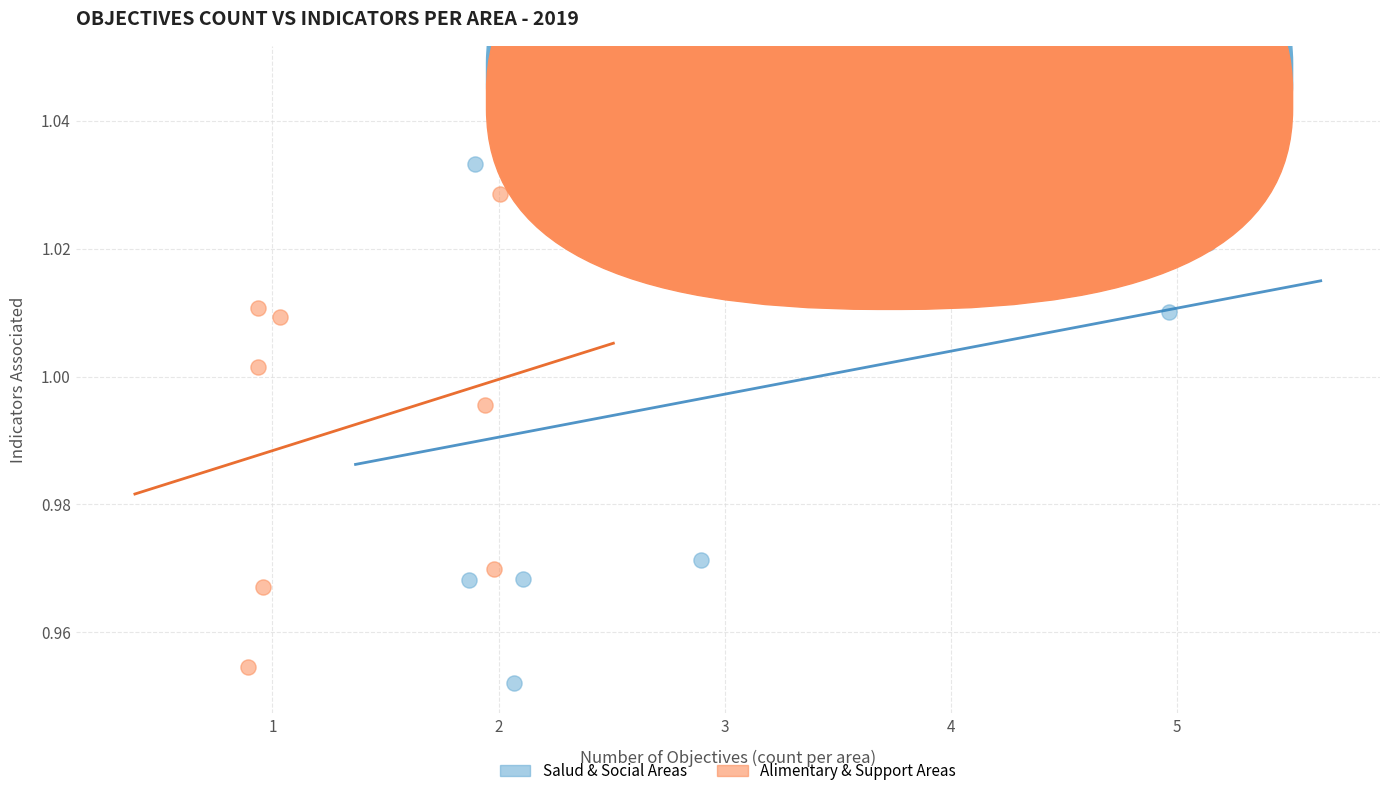

Which series has the widest spread of Y values?

Salud & Social Areas